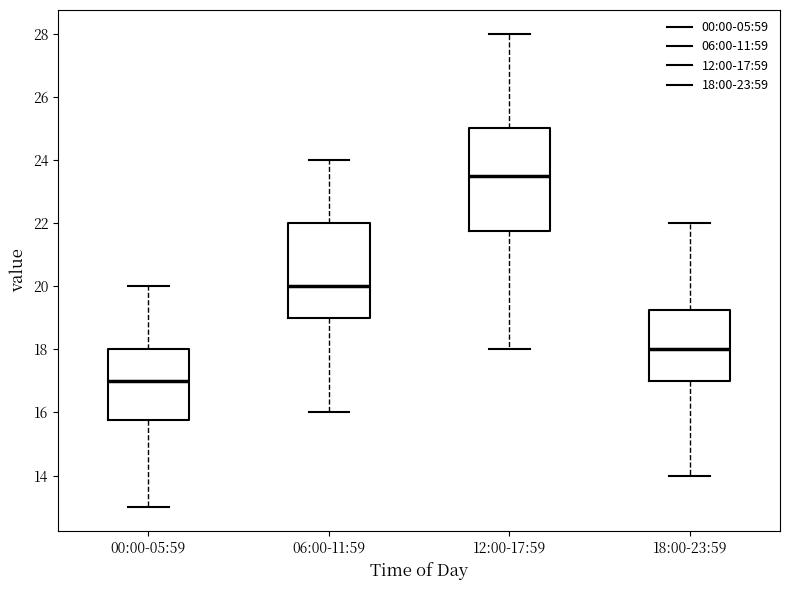

Reading left to right, transcribe this box plot: for each box, give where its median line is, the range the box spans, and where its two whiskers end, as read against the y-axis. The values are not printed on the chart, so give them approximately, as read against the axis.

00:00-05:59: median 17.0, box 15.8 to 18.0, whiskers 13.0 to 20.0
06:00-11:59: median 20.0, box 19.0 to 22.0, whiskers 16.0 to 24.0
12:00-17:59: median 23.6, box 21.8 to 25.0, whiskers 18.0 to 28.0
18:00-23:59: median 18.0, box 17.0 to 19.2, whiskers 14.0 to 22.0